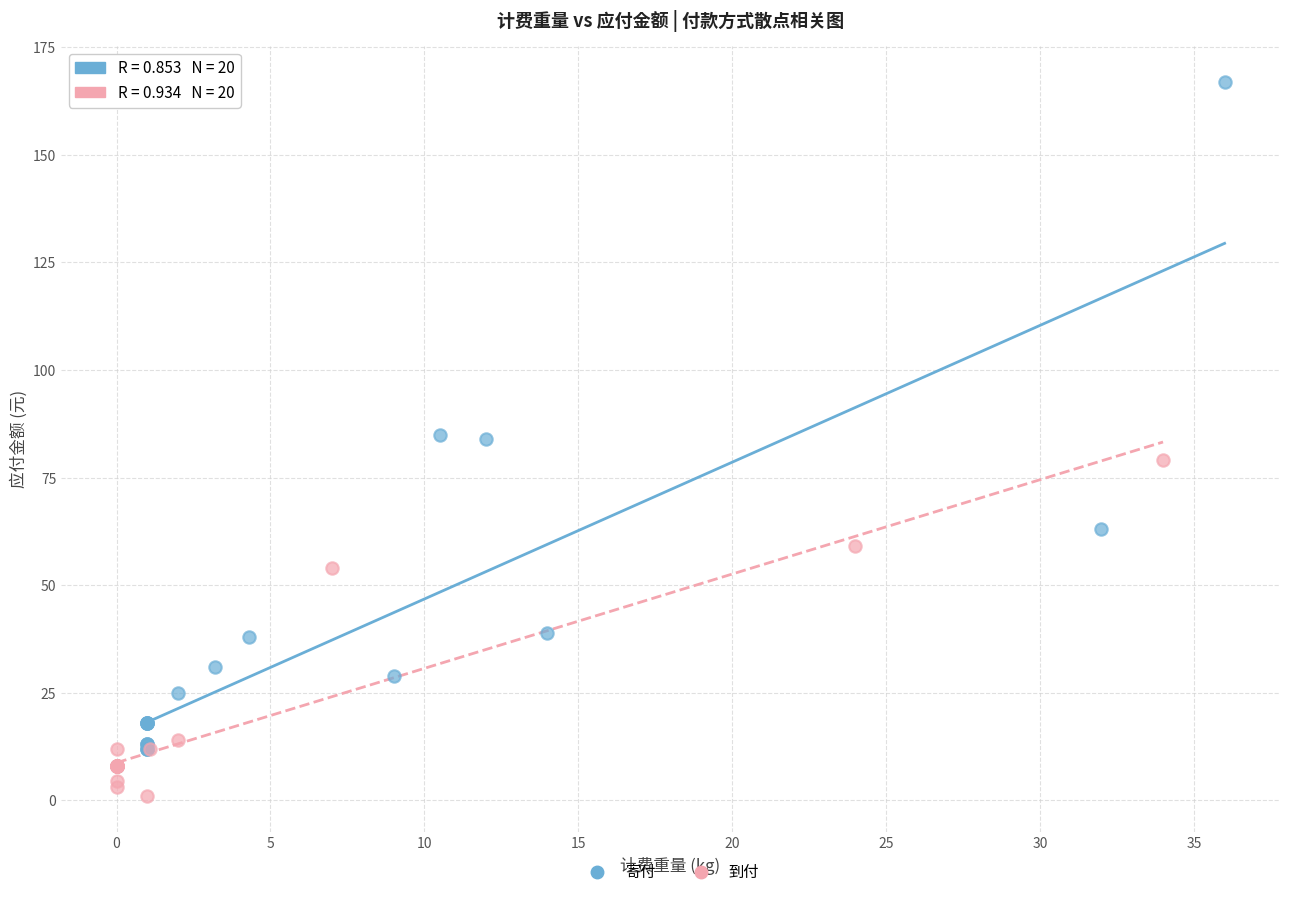

Which series reaches the maximum Y coordinate?

寄付